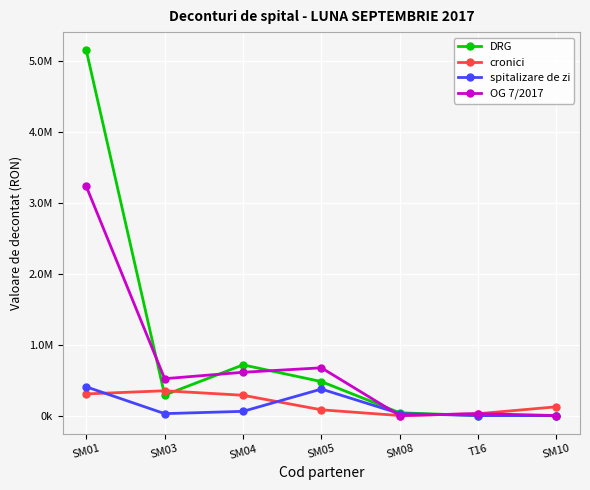

Is this an area chart (filled region under the line)?

No